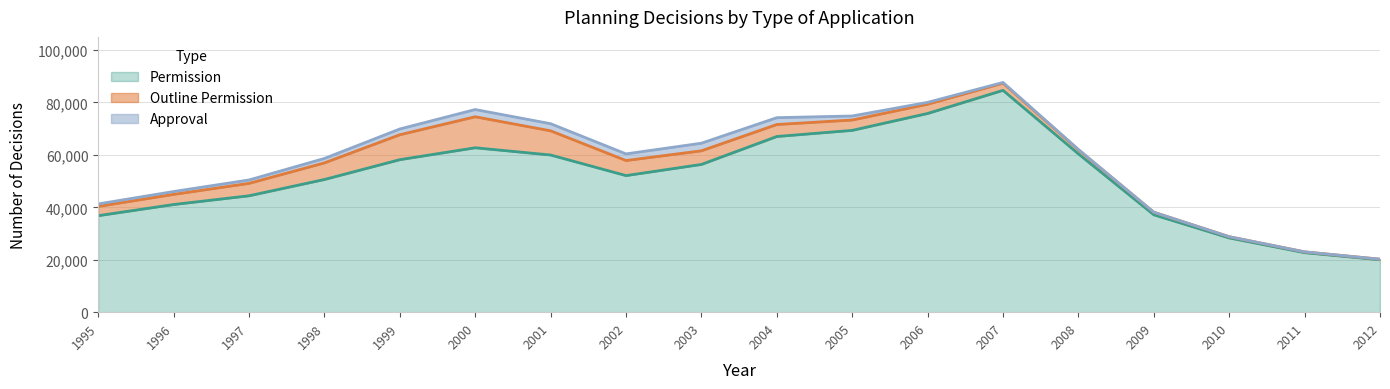

What is the difference between the maximum and second lowest values in the Permission series?

61915